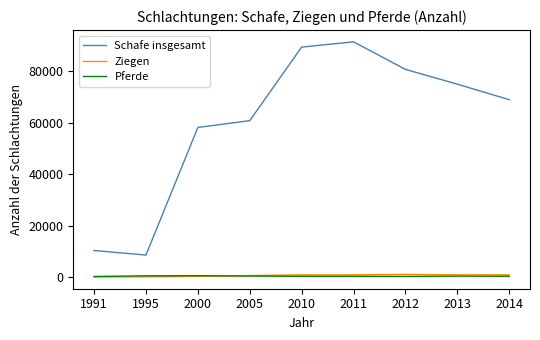

How many series are shown in this chart?

3